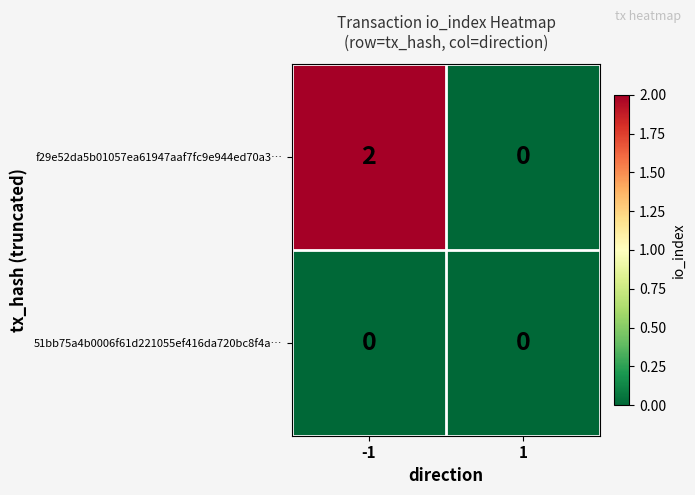

True or false: f29e52da5b01057ea61947aaf7fc9e944ed70a3… has a value of 2 at -1.

True